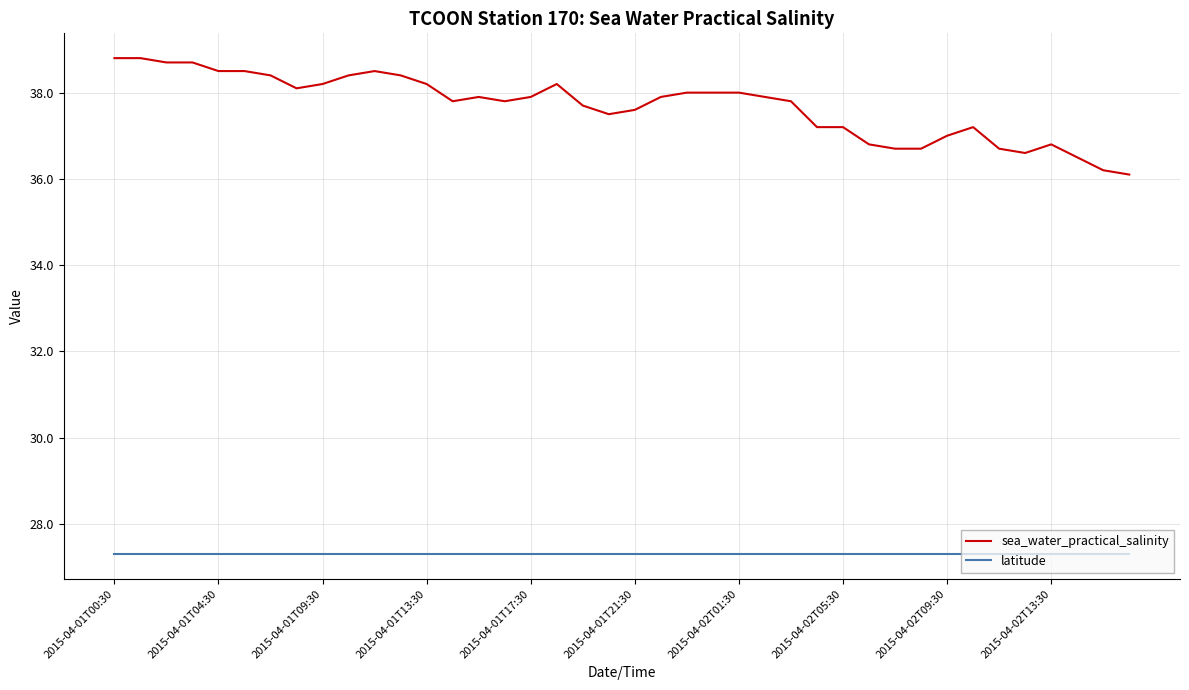

What is the sum of all latitude values?

1091.9